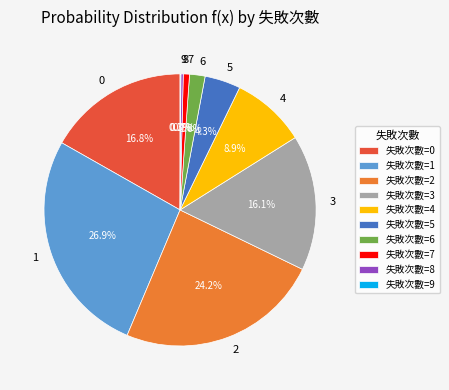

What portion of the pie excludes 失敗次數=5?

95.7%